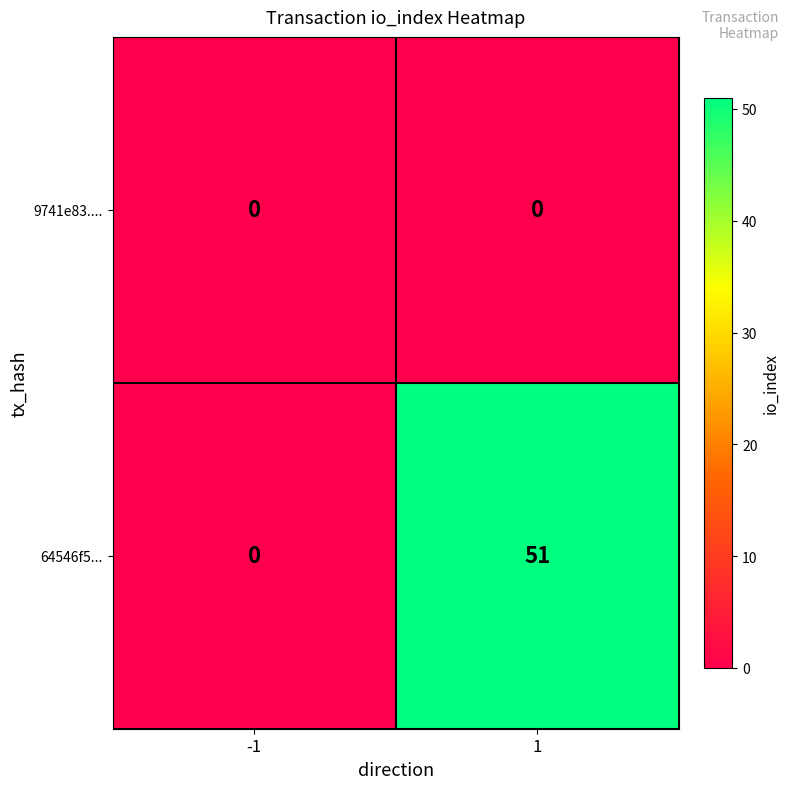

Count the number of data series in this chart.

2